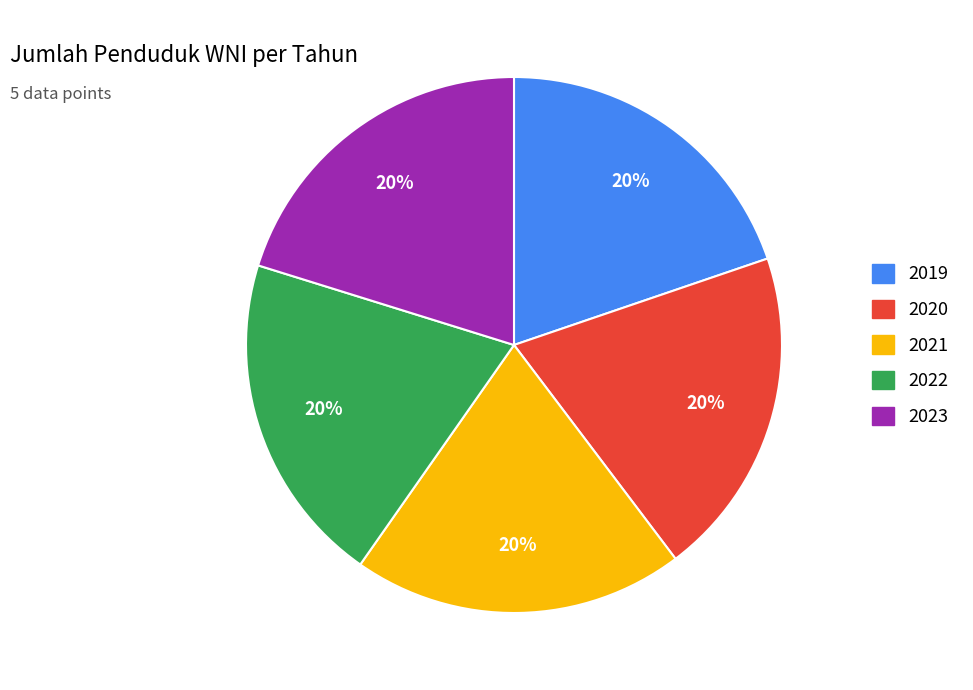

Is the sum of 2021 and 2020 greater than half?

No